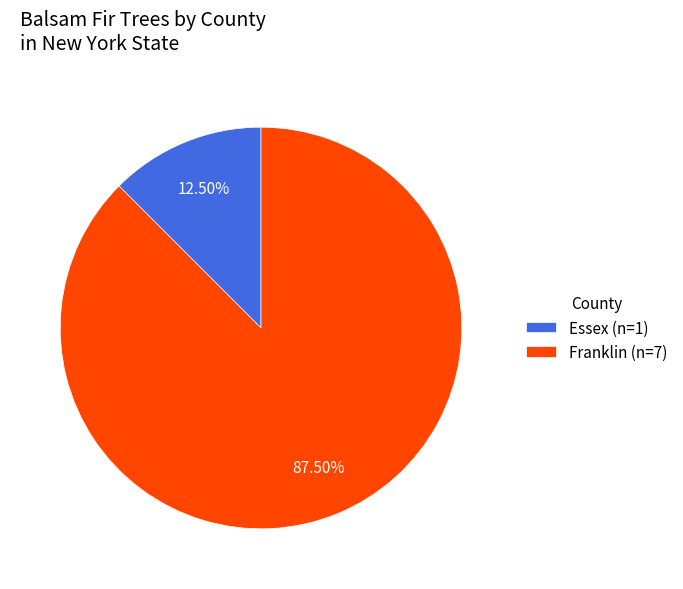

Is the sum of Essex (n=1) and Franklin (n=7) greater than half?

Yes